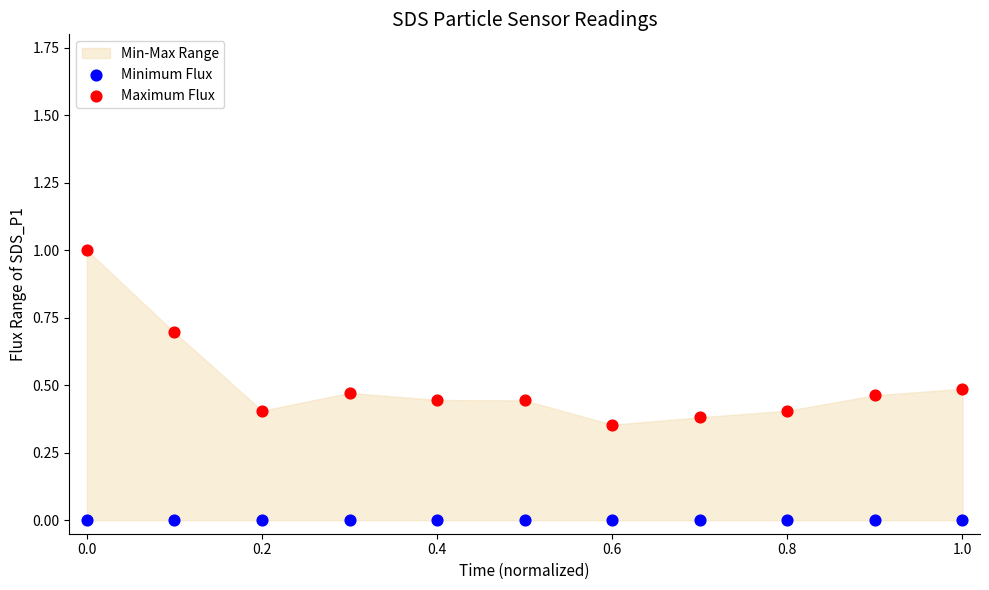

Which series reaches the maximum Y coordinate?

Maximum Flux